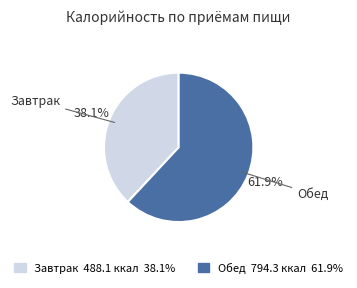

True or false: Обед accounts for 62% of the total.

True